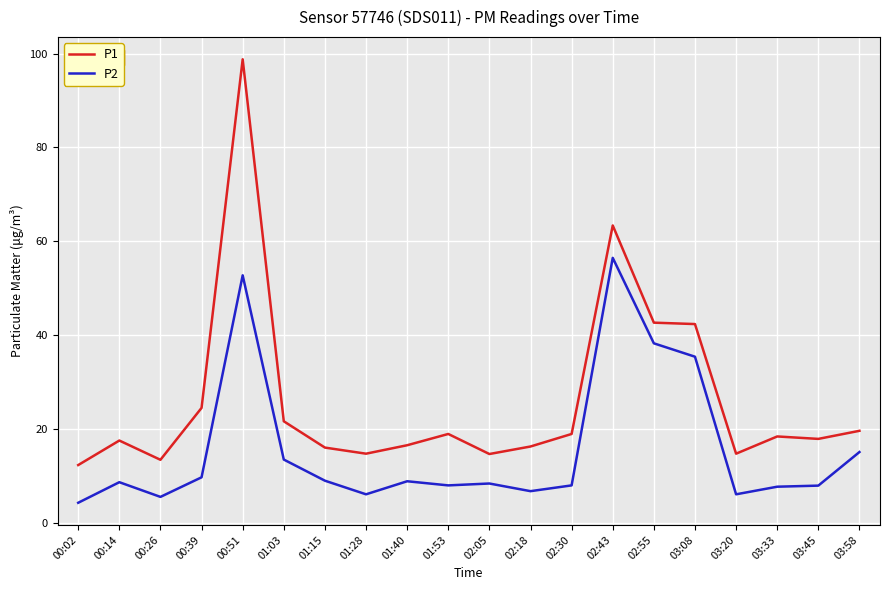

True or false: P1 and P2 cross at least once.

False